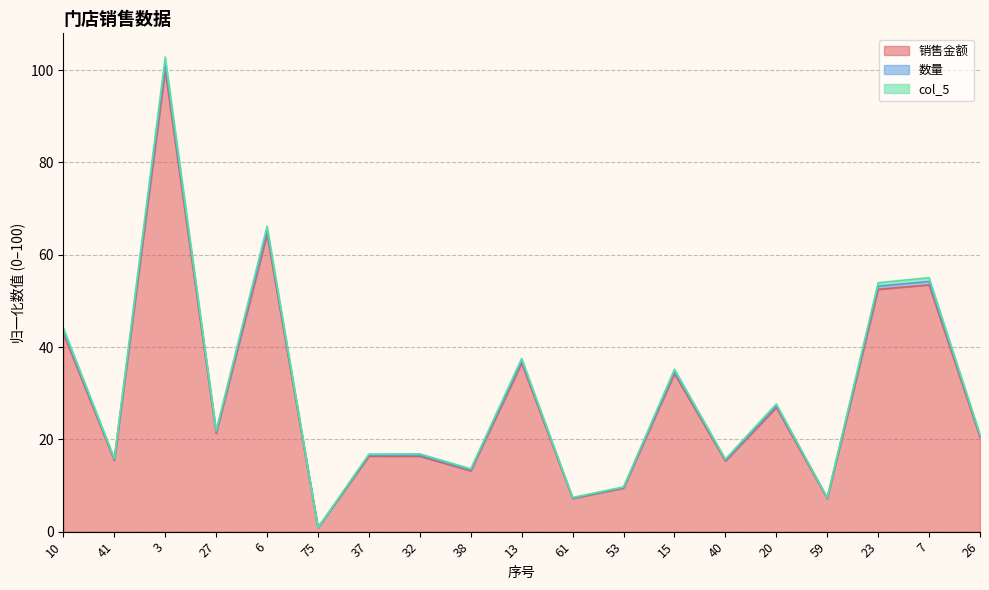

Reading left to right, extract all data points from this chart.

销售金额: 42.9	15.5	100.0	21.3	64.4	0.8	16.4	16.3	13.2	36.5	7.2	9.4	34.2	15.3	26.9	7.2	52.5	53.5	20.5
数量: 44.1	15.9	102.8	21.9	66.2	0.8	16.8	16.9	13.6	37.5	7.4	9.7	35.2	15.7	27.7	7.4	53.9	55.0	21.1
col_5: 43.5	15.7	101.3	21.6	65.3	0.8	16.6	16.6	13.4	37.0	7.3	9.6	34.7	15.5	27.3	7.3	53.2	54.2	20.8